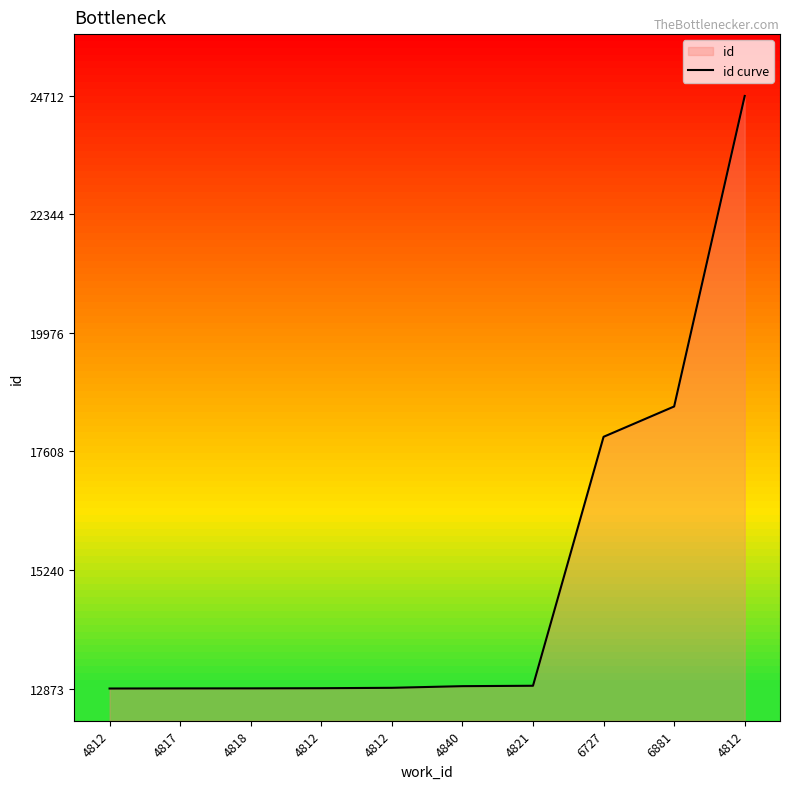

How many series are shown in this chart?

1